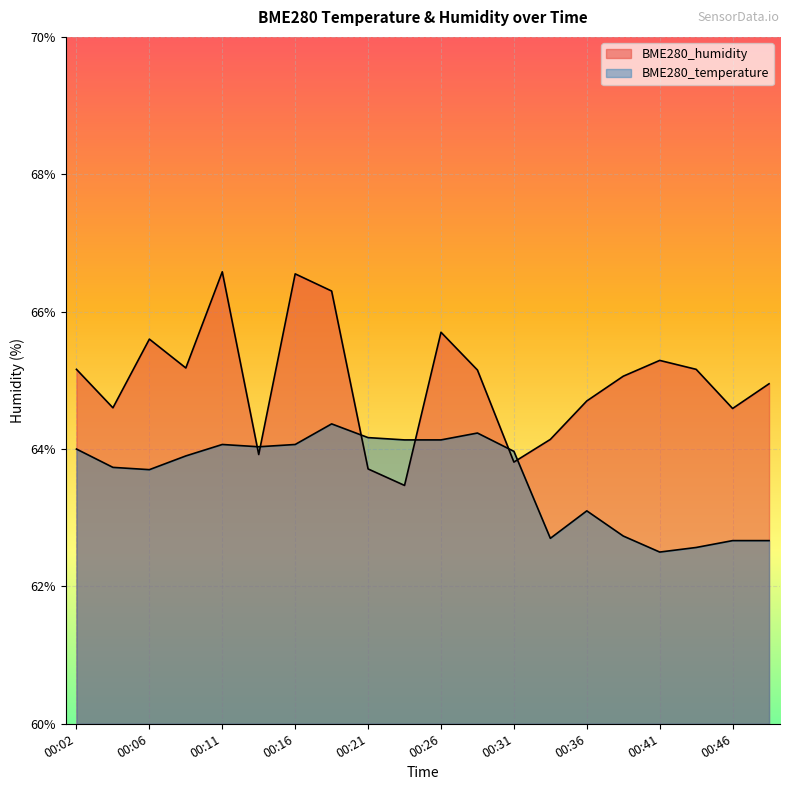

What is the lowest value of the BME280_temperature series?

62.5